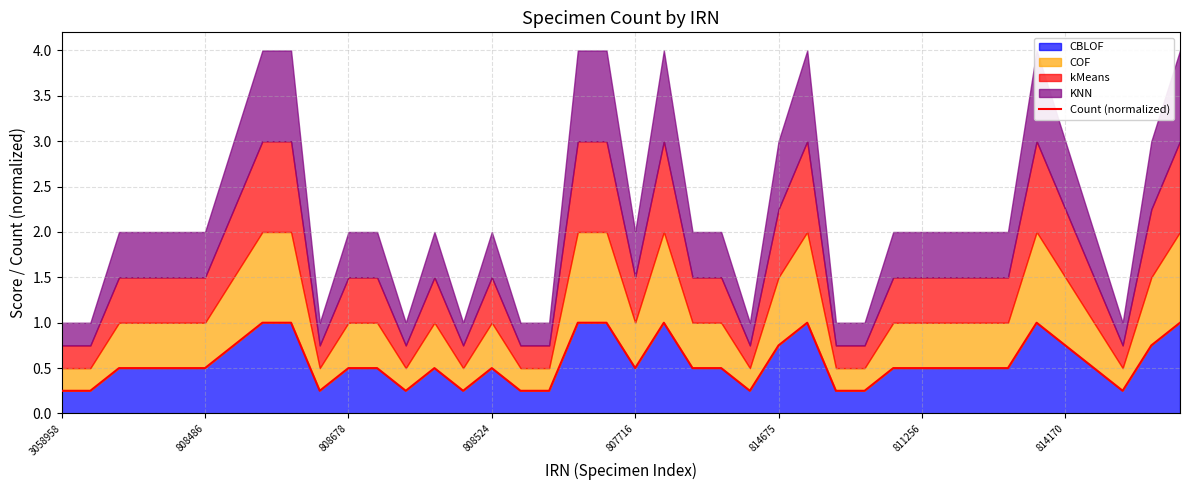

What is the maximum value for CBLOF?

1.0